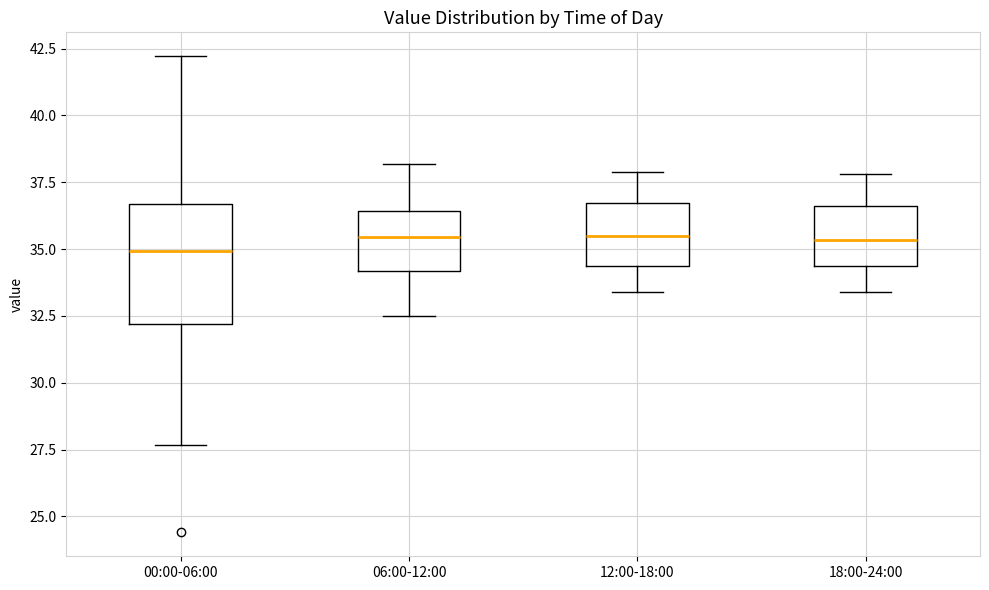

Comparing the boxes themselves (not the whiskers), which one is the tallest?

00:00-06:00